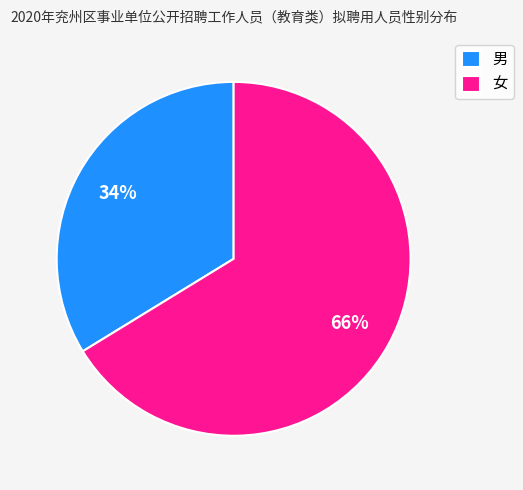

To the nearest percent, what is the combined percentage of 女 and 男?

100%